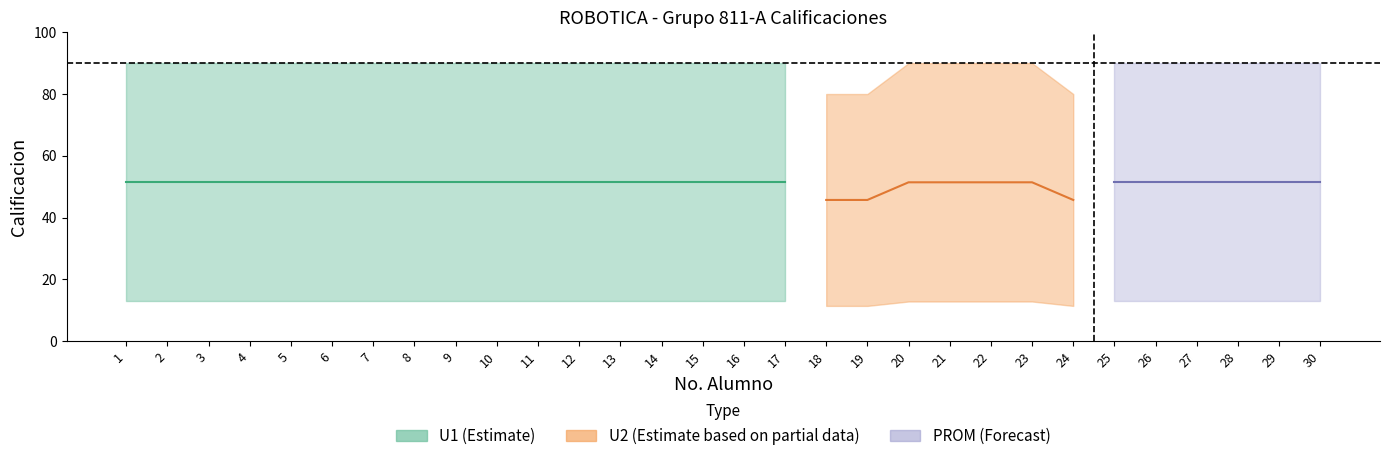

True or false: U2 and PROM intersect in this chart.

False